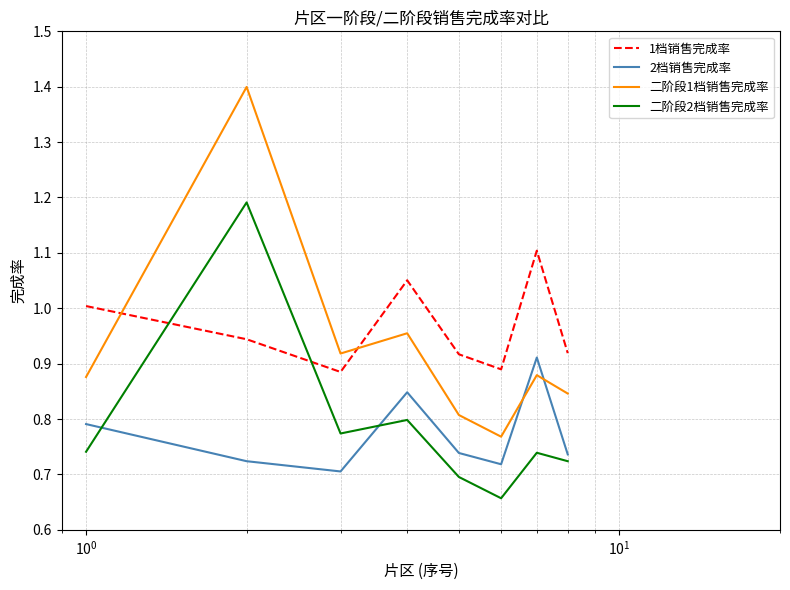

Rank the series by their maximum value, from lowest to highest.

2档销售完成率, 1档销售完成率, 二阶段2档销售完成率, 二阶段1档销售完成率